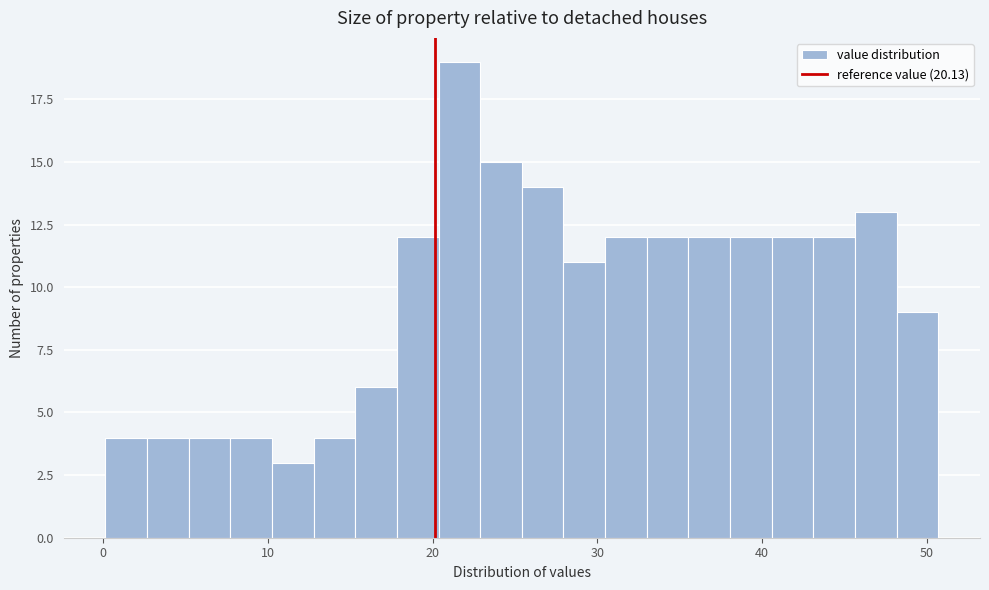

Around what value on the x-axis is the tallest bar? Give the approximate position of its centre, as read against the axis.

22